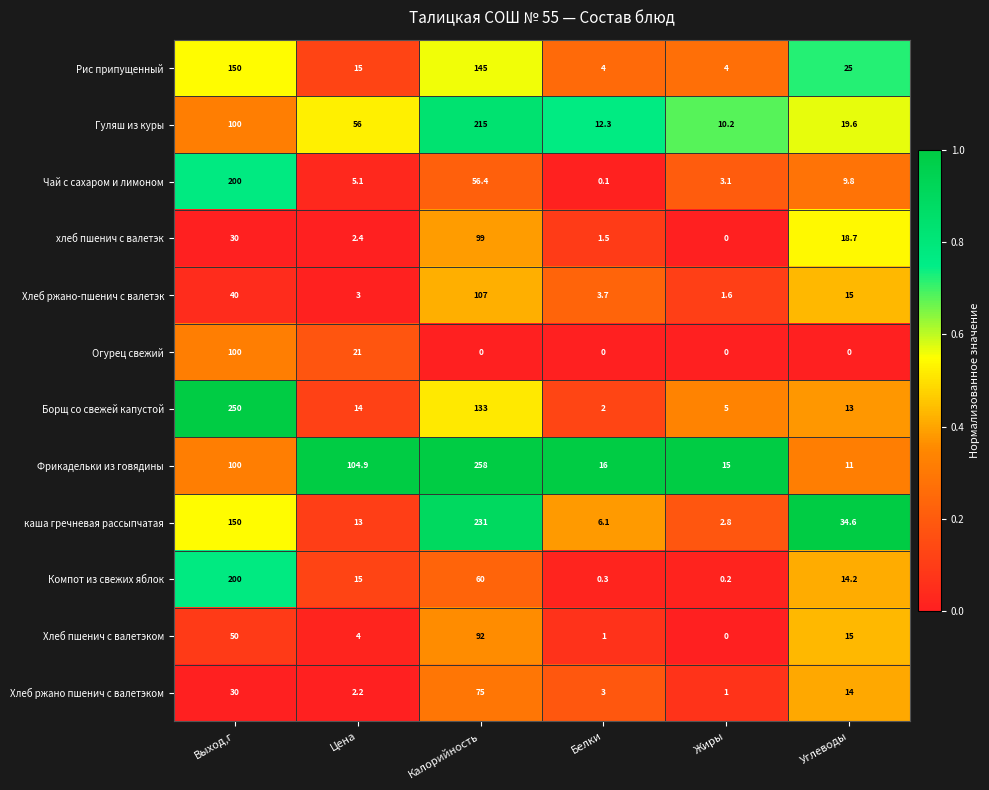

Which series has the largest total across all categories?

Фрикадельки из говядины